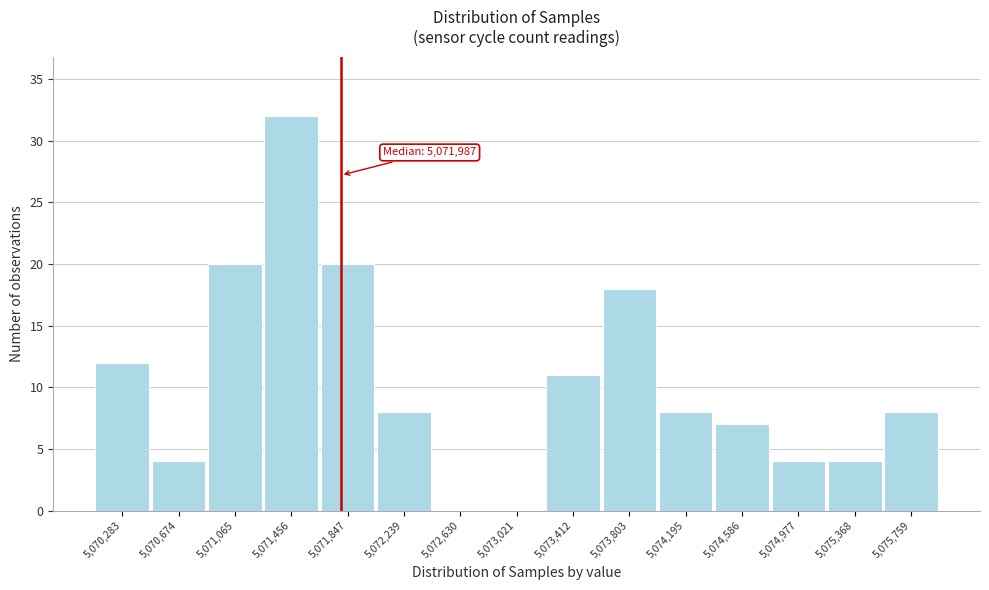

Reading left to right, extract all data points from this chart.

5,070,283=12	5,070,674=4	5,071,065=20	5,071,456=32	5,071,847=20	5,072,239=8	5,072,630=0	5,073,021=0	5,073,412=11	5,073,803=18	5,074,195=8	5,074,586=7	5,074,977=4	5,075,368=4	5,075,759=8